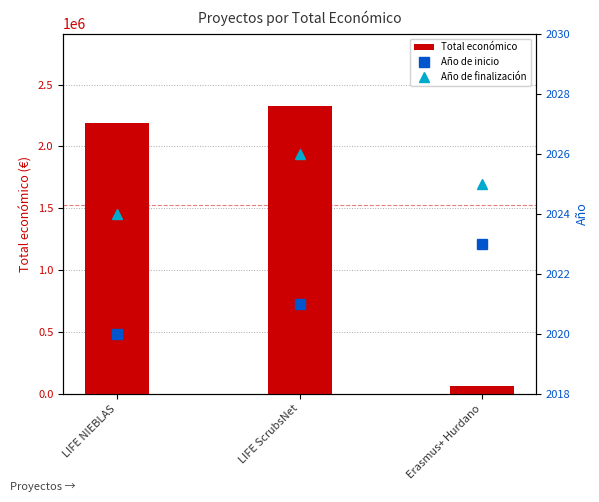

At which label does Año de finalización reach its minimum?

LIFE NIEBLAS